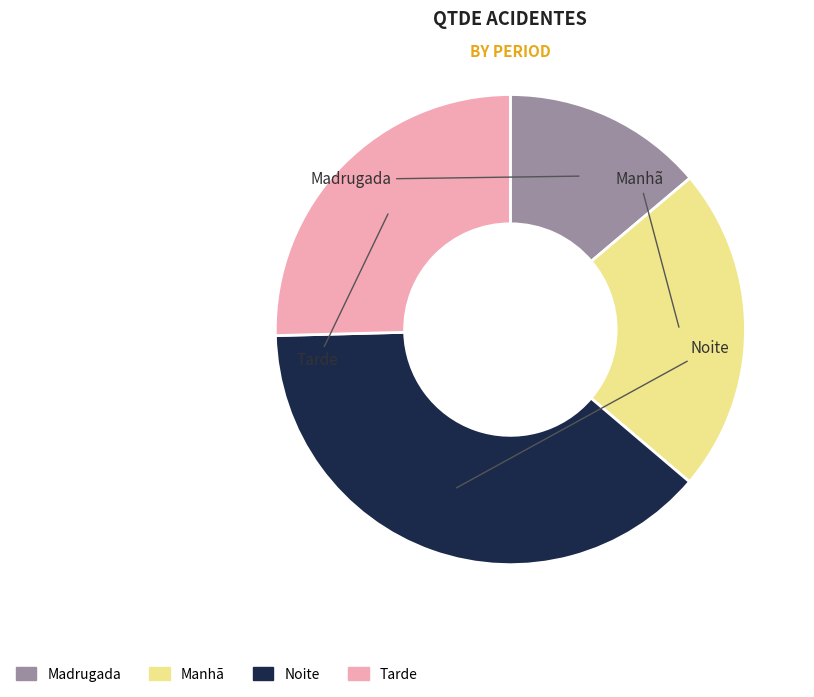

Approximately how many times larger is the value at Noite compared to Tarde?

1.5